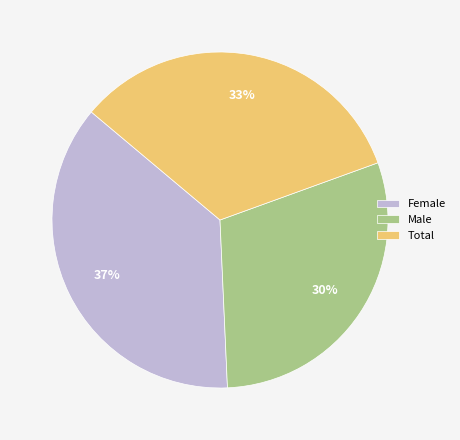

What is the largest slice in the pie chart?

Female